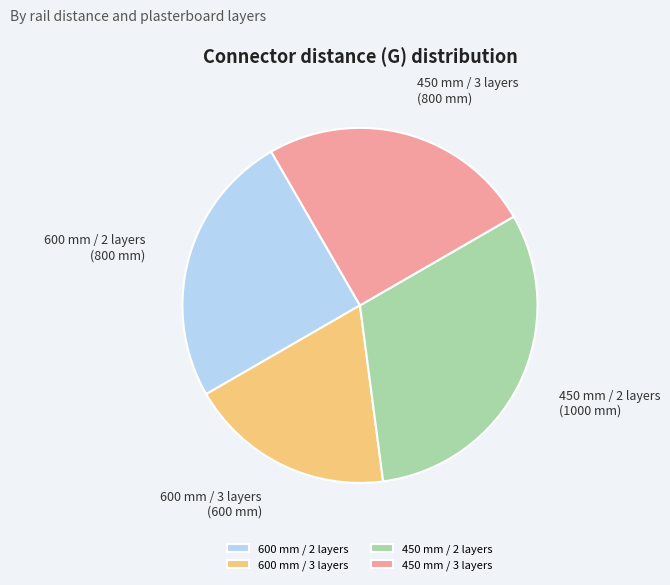

Which category has the biggest portion of the pie?

450 mm / 2 layers